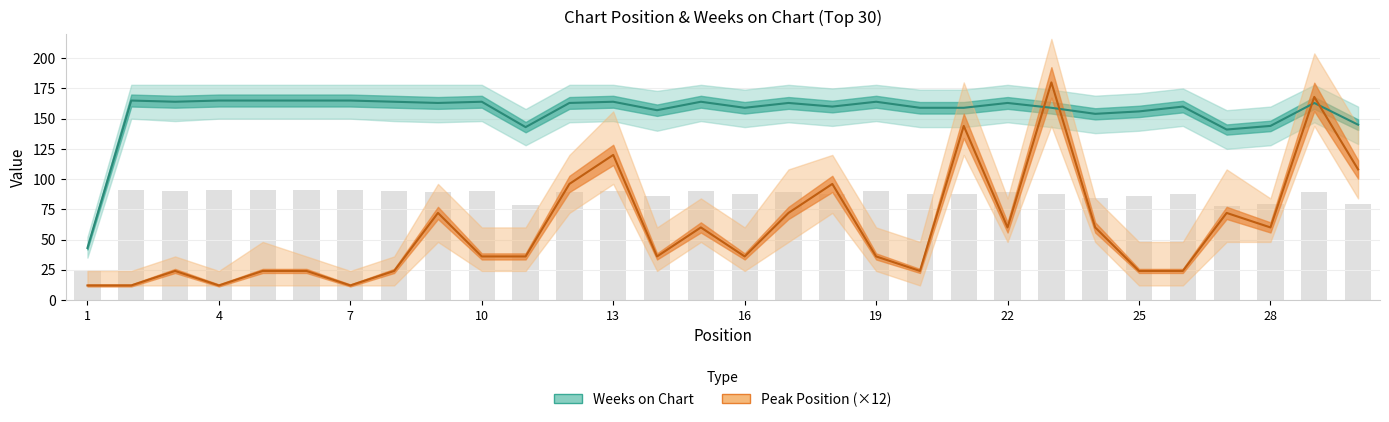

Which category has the lowest value in the Weeks on Chart series?

1